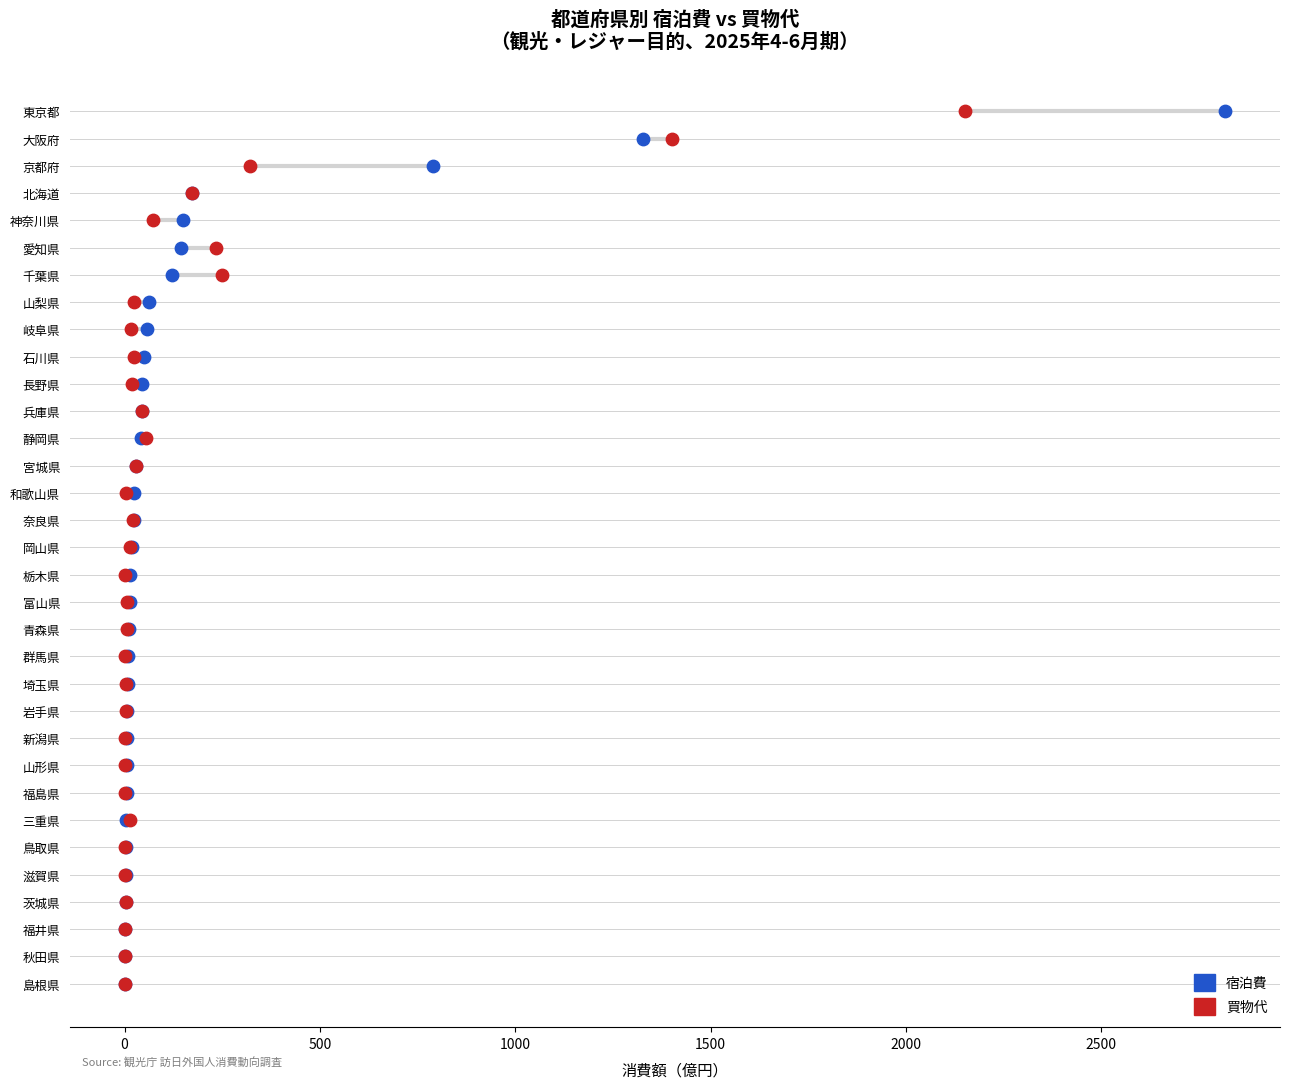

What are all the series names shown in the legend?

宿泊費, 買物代